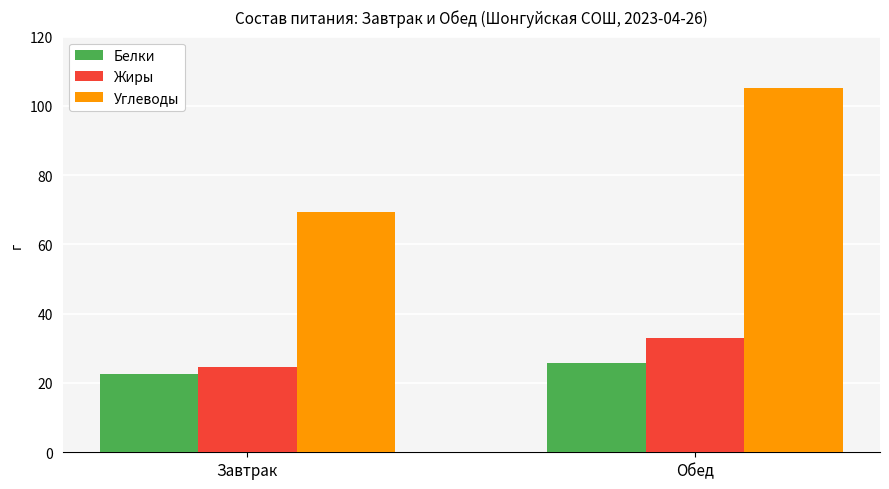

Reading right to left, what are all the values shown in this chart?

Белки: 25.7	22.6
Жиры: 33.0	24.6
Углеводы: 105.1	69.4